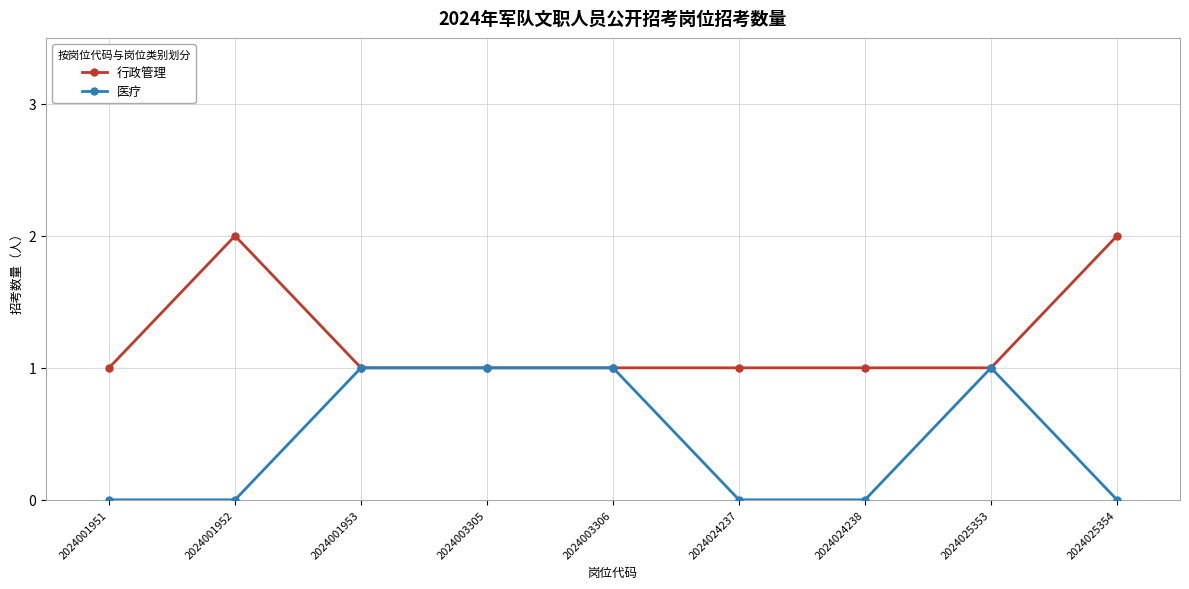

Is it true that 行政管理 equals 2 at 2024001953?

False